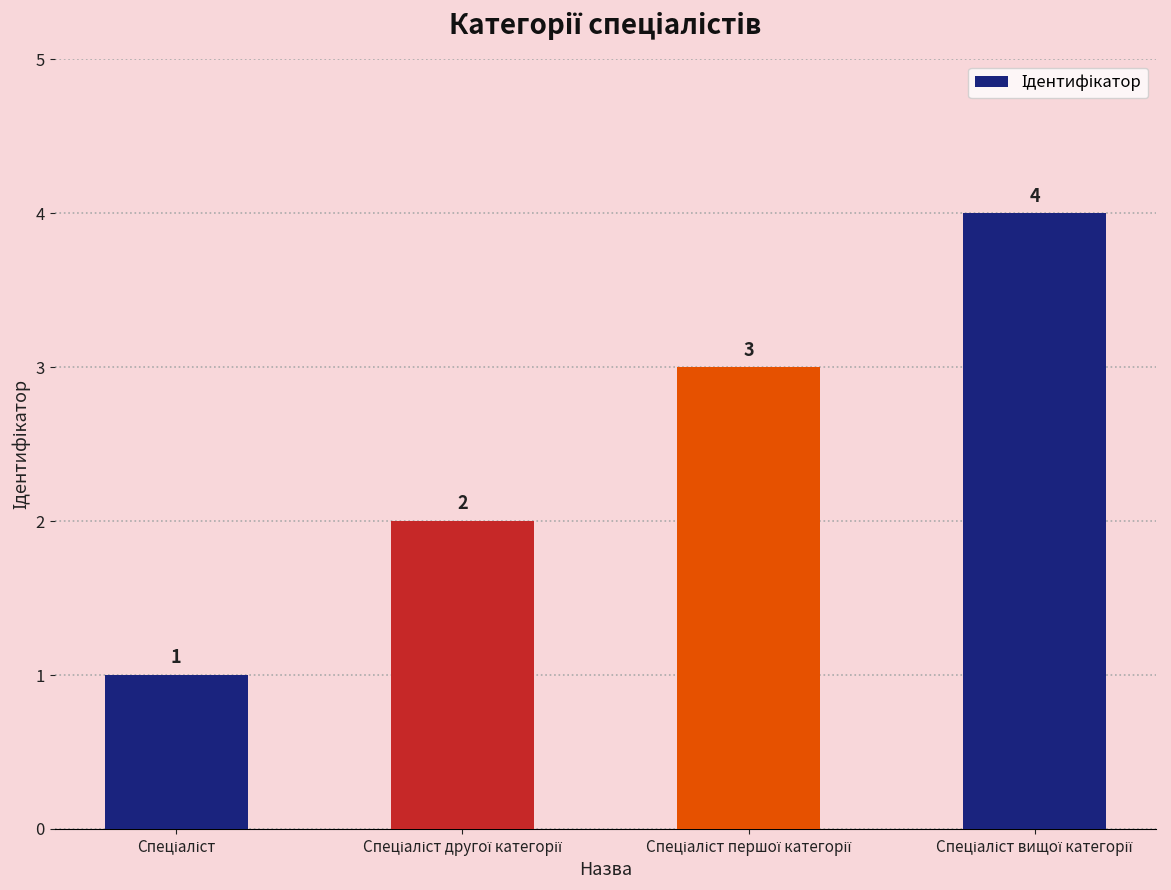

How many data points are less than 3?

2